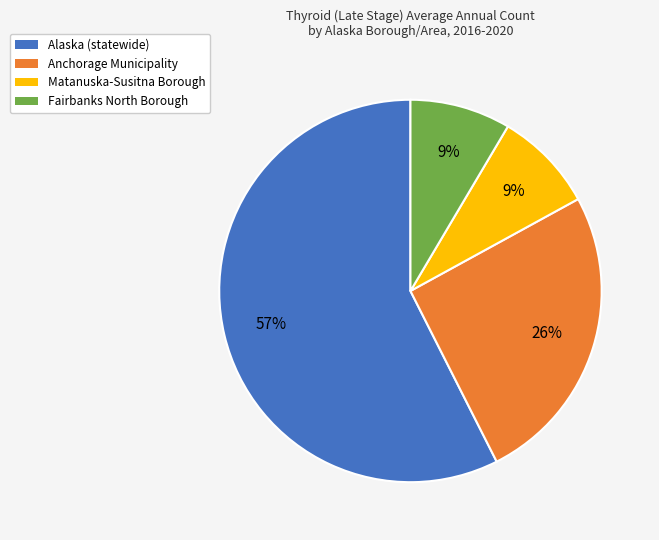

Which slice is the largest?

Alaska